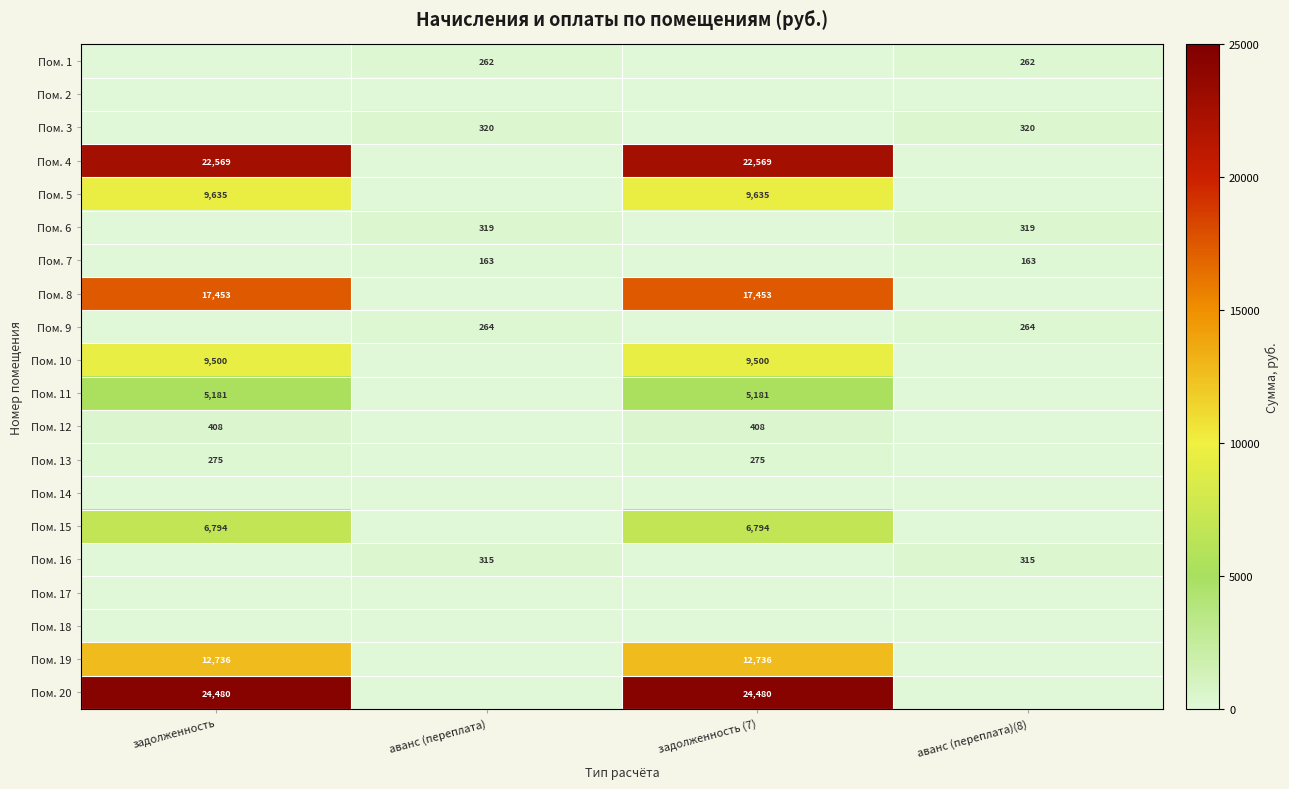

Is the value of Пом. 6 at аванс (переплата) greater than the value of Пом. 15 at задолженность (7)?

No